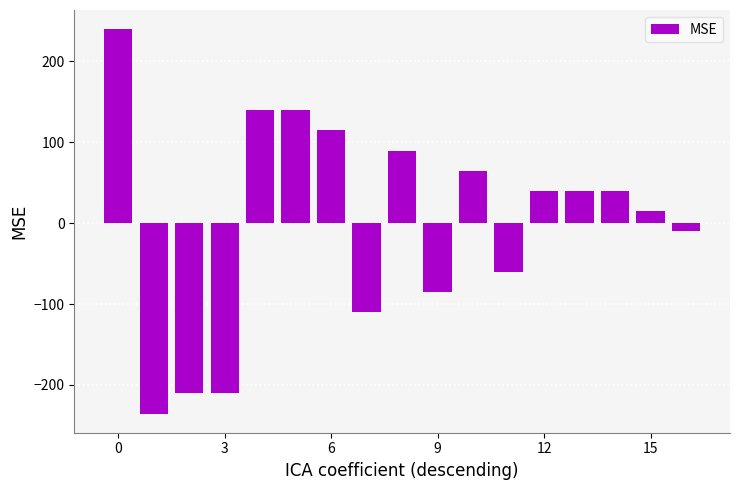

How many bars are there in total?

17